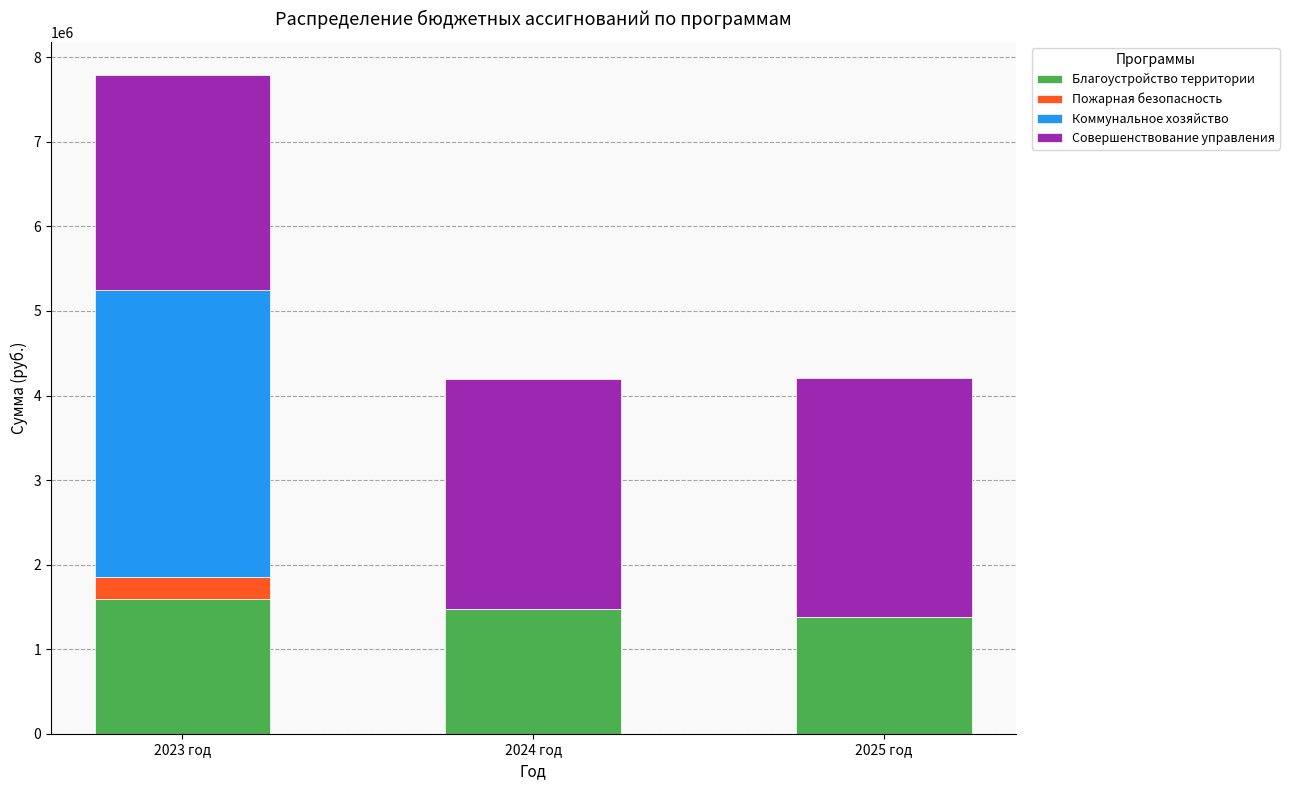

Count the number of data series in this chart.

4